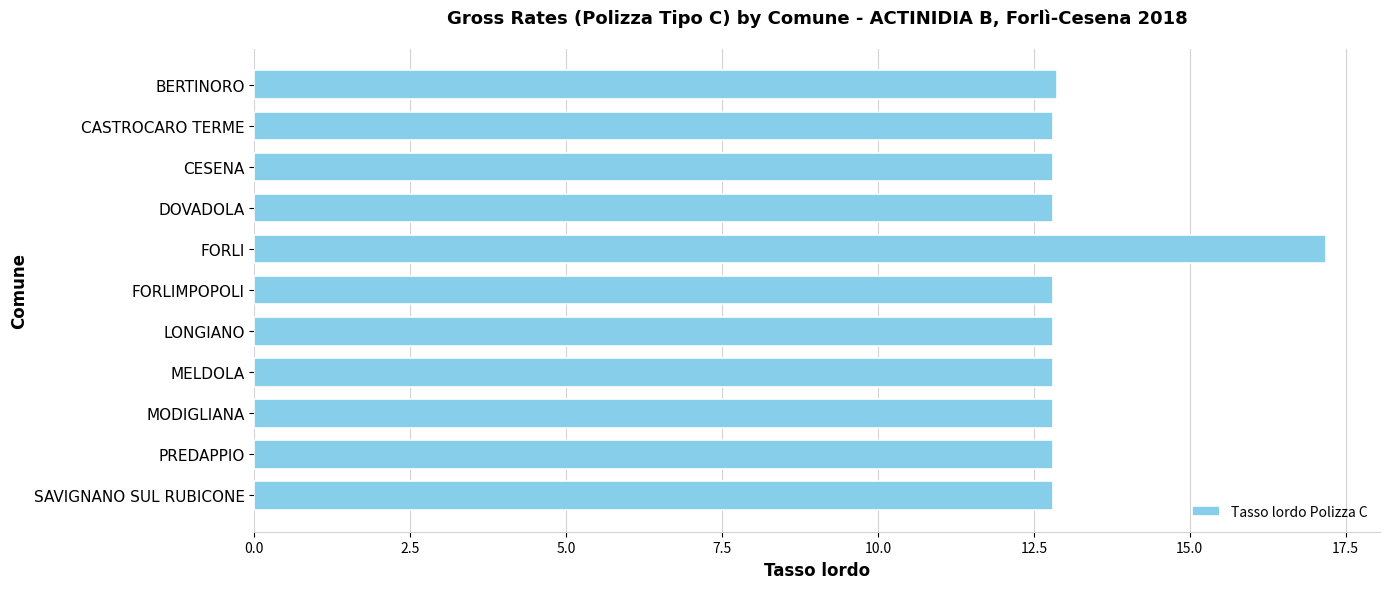

What is the maximum value shown in the chart?

17.2